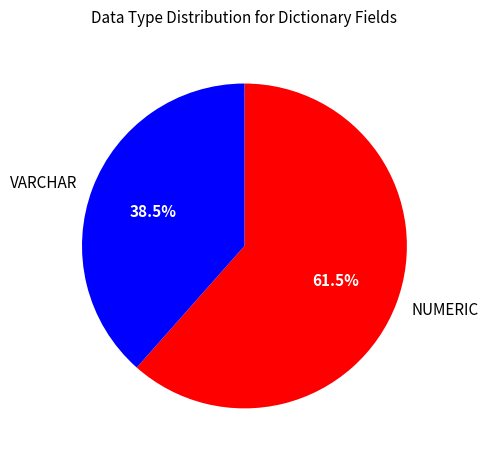

Is it true that VARCHAR is 25% of the pie?

False